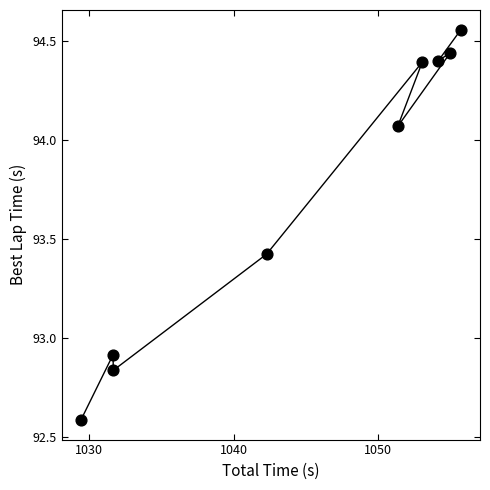

What is the average Y value?

93.7